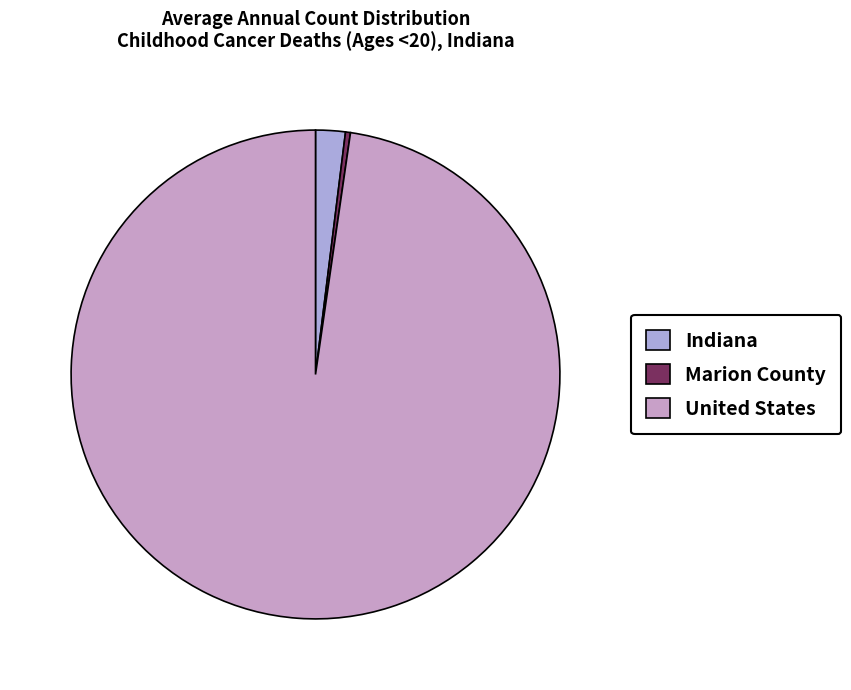

How many slices are in this pie chart?

3